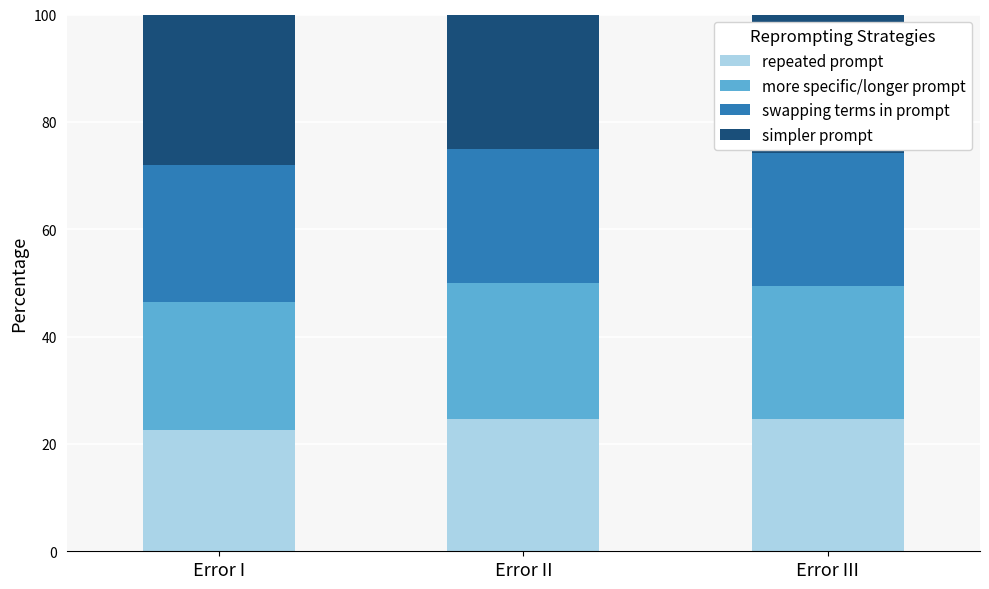

How many data points in repeated prompt are above 24?

2